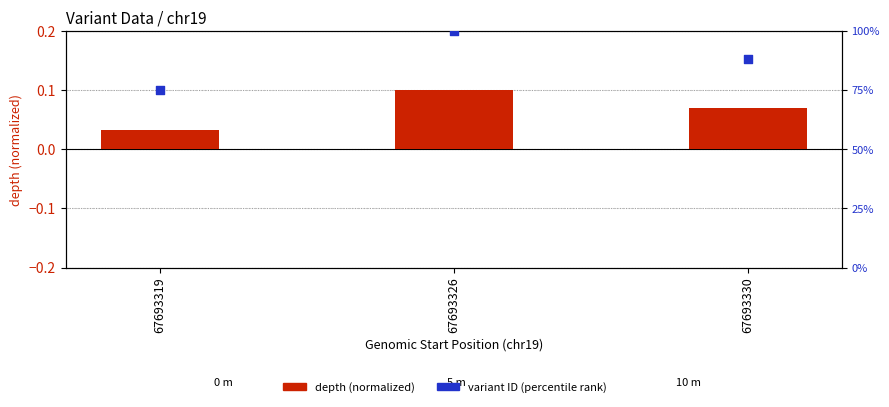

Which series has the largest total across all categories?

variant ID (percentile rank)